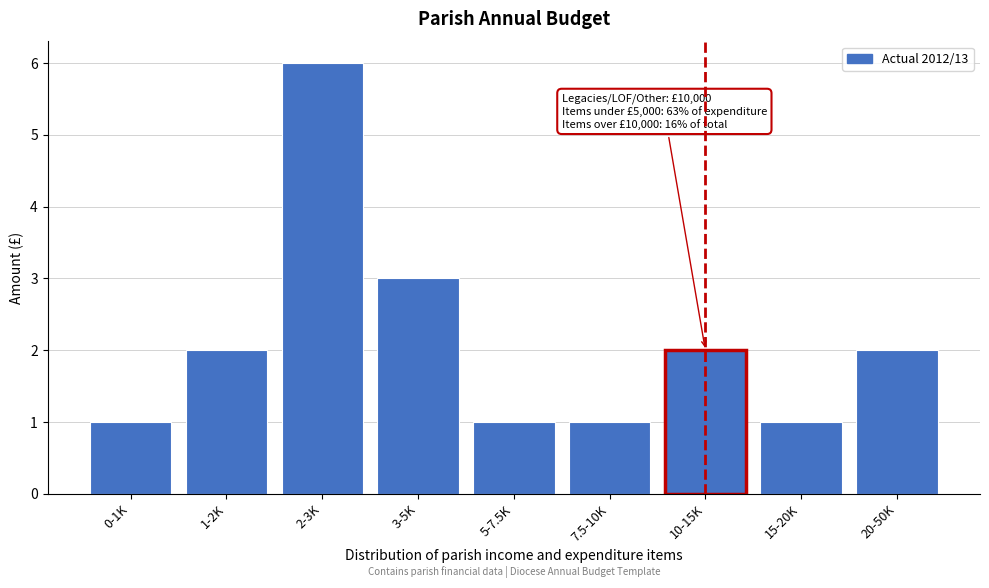

Reading left to right, list all the values displayed in this chart.

0-1K=1	1-2K=2	2-3K=6	3-5K=3	5-7.5K=1	7.5-10K=1	10-15K=2	15-20K=1	20-50K=2